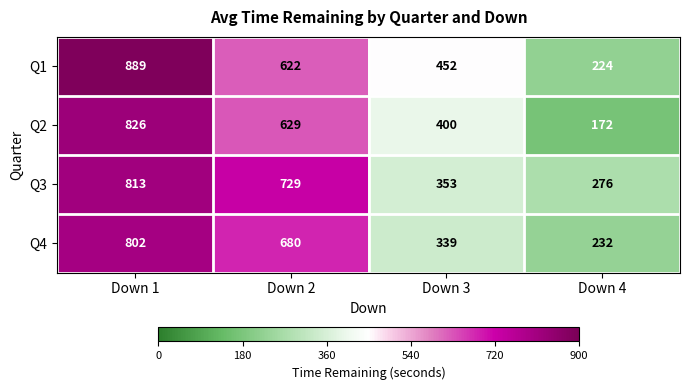

At how many categories does at least one series exceed 269?

4